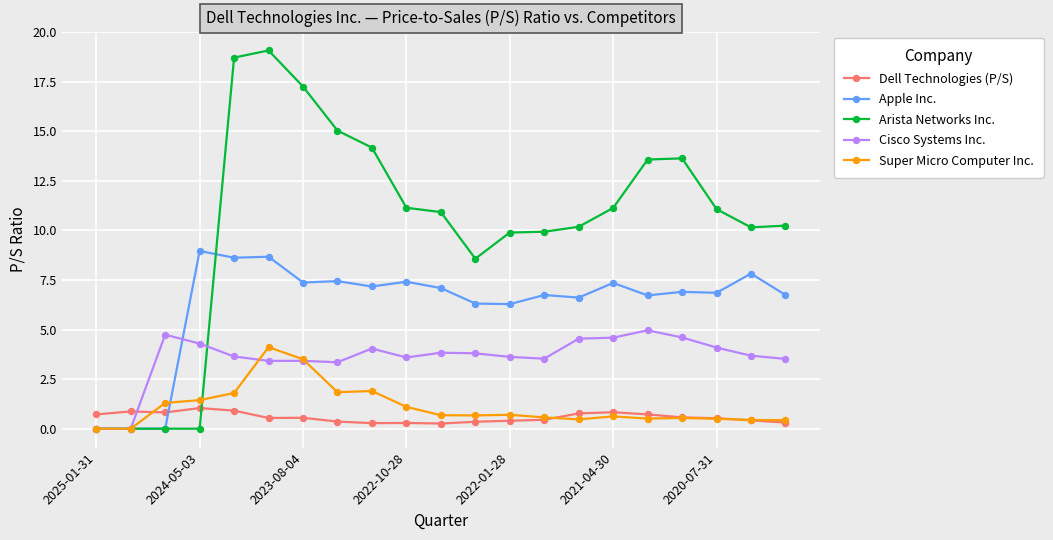

Which series ends up on top after the final intersection of Arista Networks Inc. and Dell Technologies (P/S)?

Arista Networks Inc.